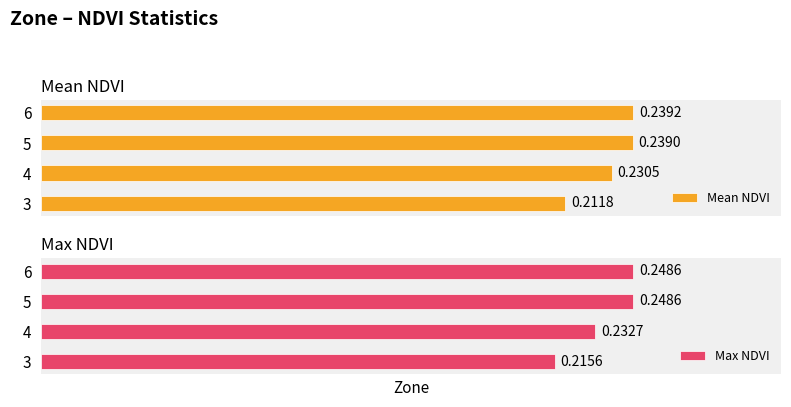

What is the smallest value displayed?

0.2